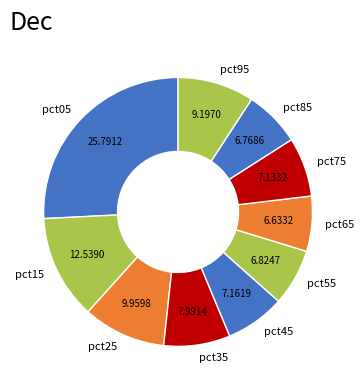

How many segments does this pie chart have?

10